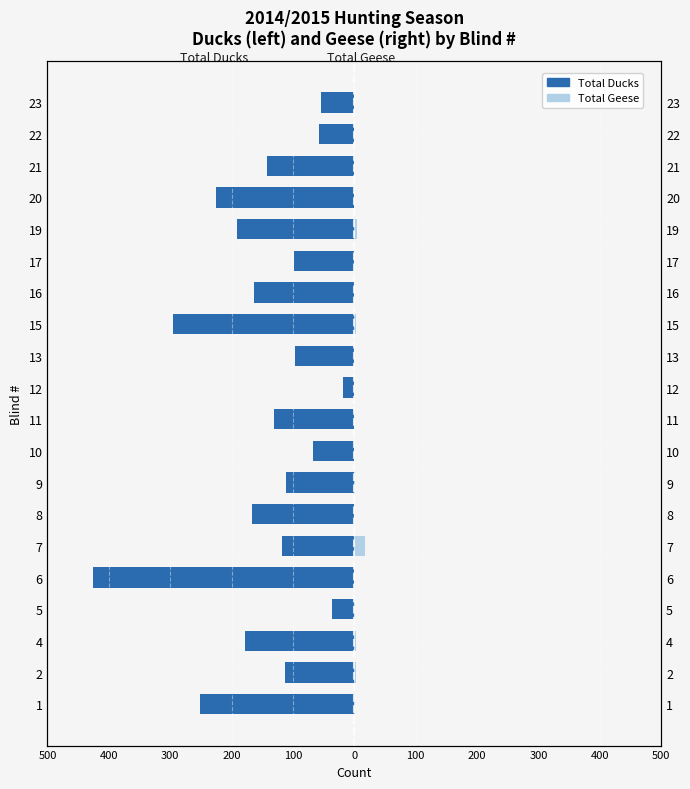

At how many categories does at least one series exceed -256?

20